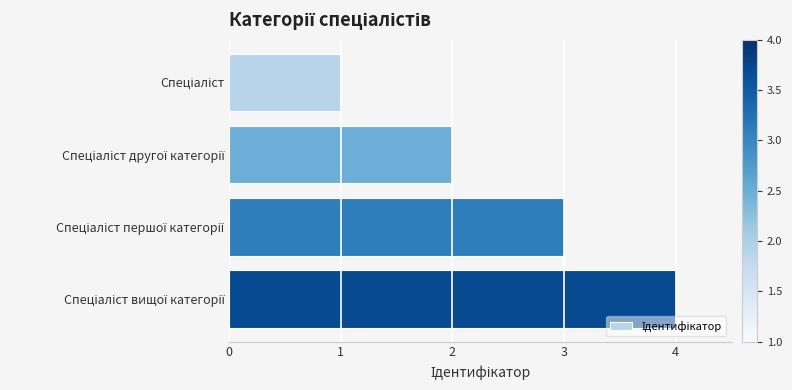

What is the difference between the maximum and minimum values?

3